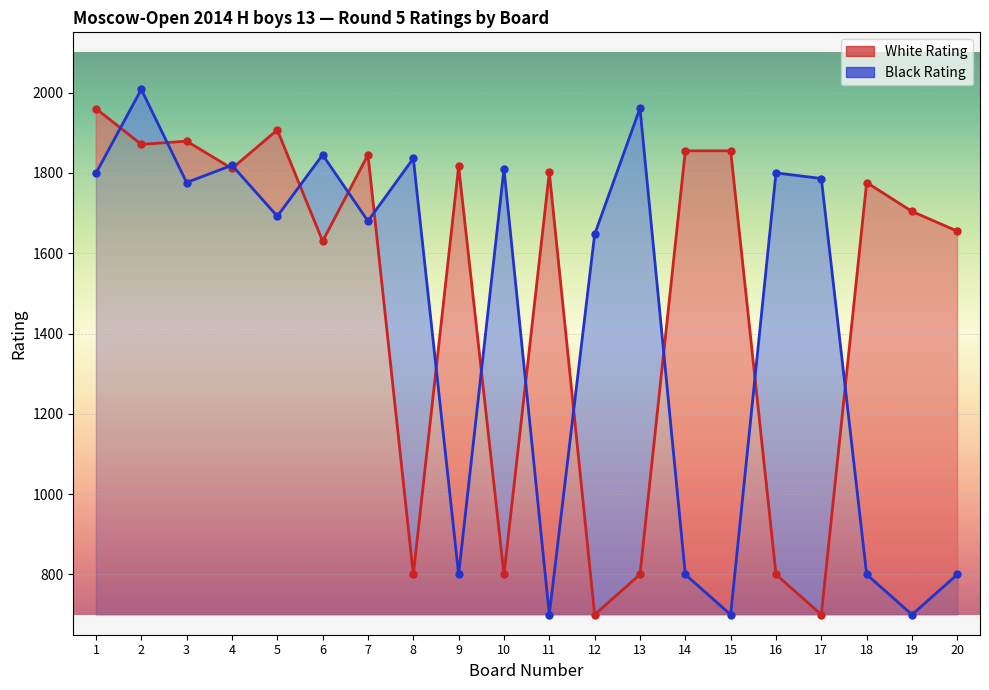

What is the total value across all series at 16?

2600